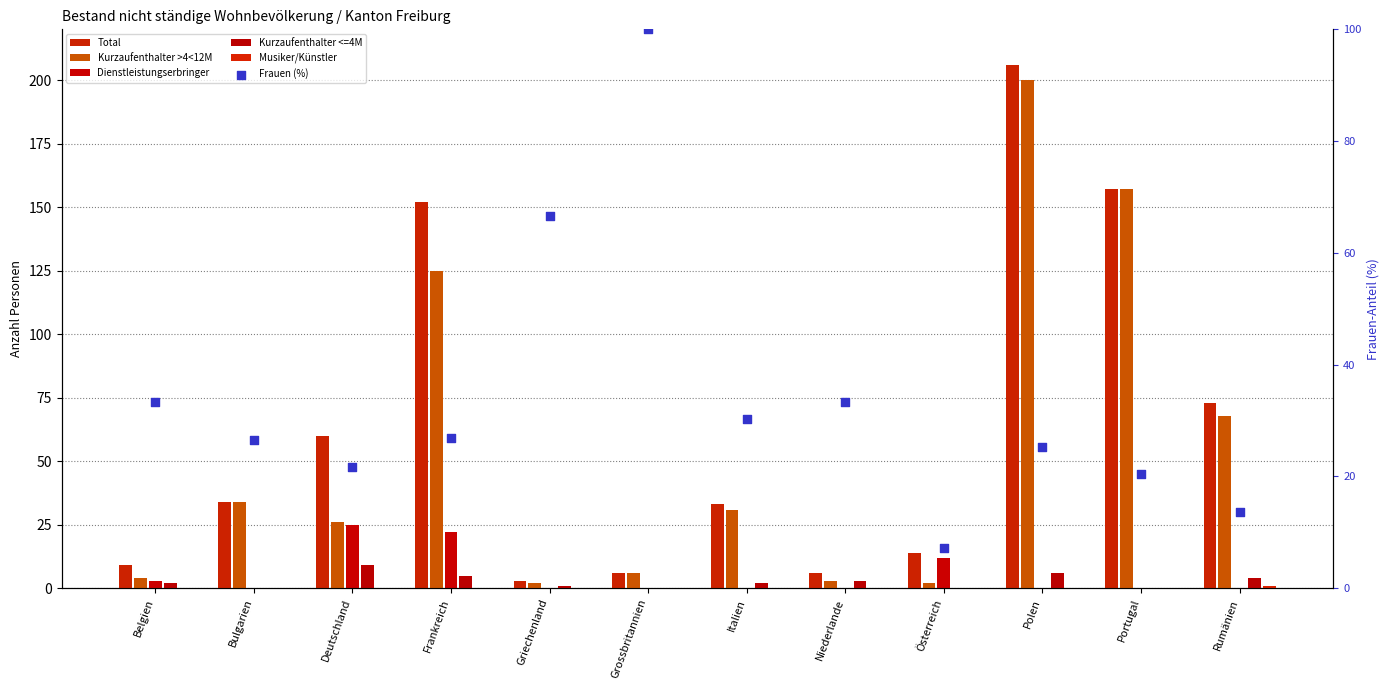

Which series has the largest total across all categories?

Total